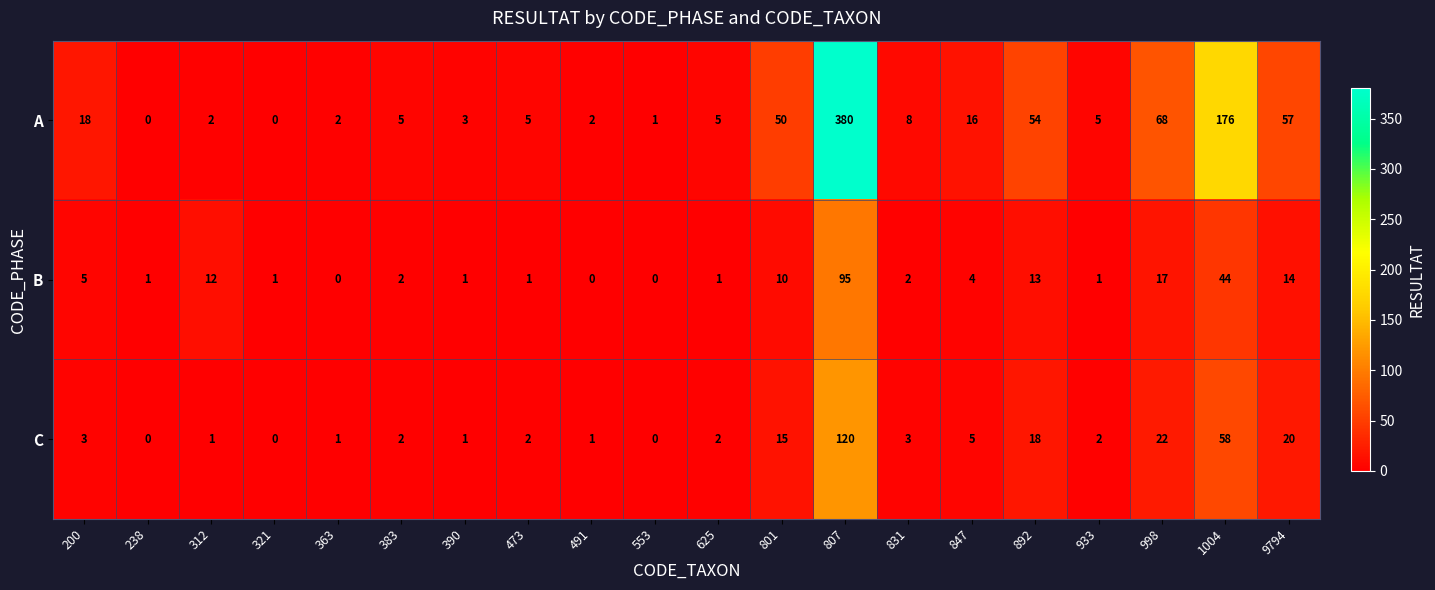

At which label does C first exceed 2?

200